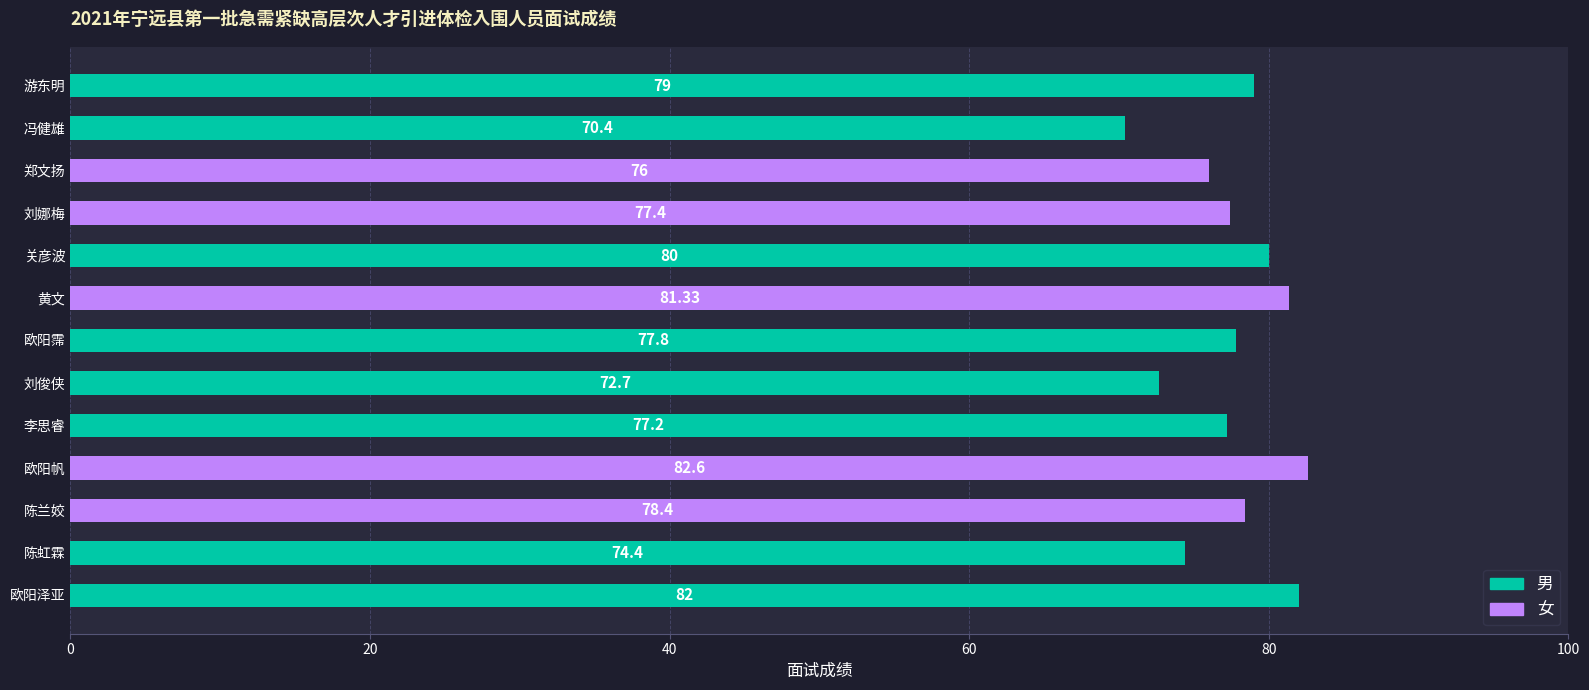

The 男 series shows 0.0 at 陈兰姣. True or false?

True